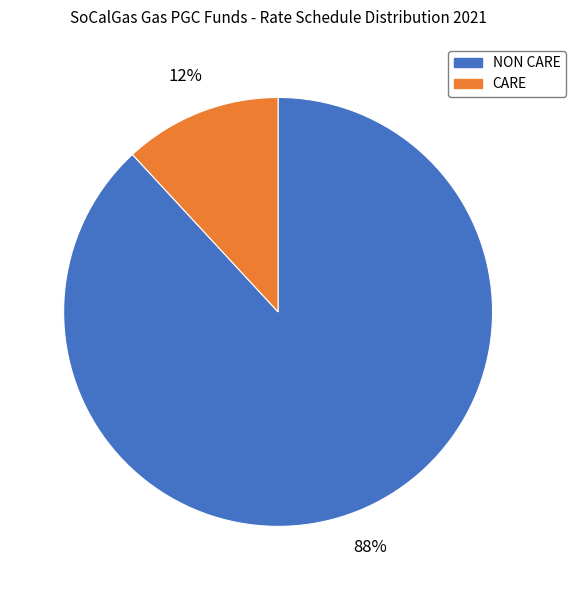

To the nearest percent, what is the difference between the largest and smallest slice percentages?

76%